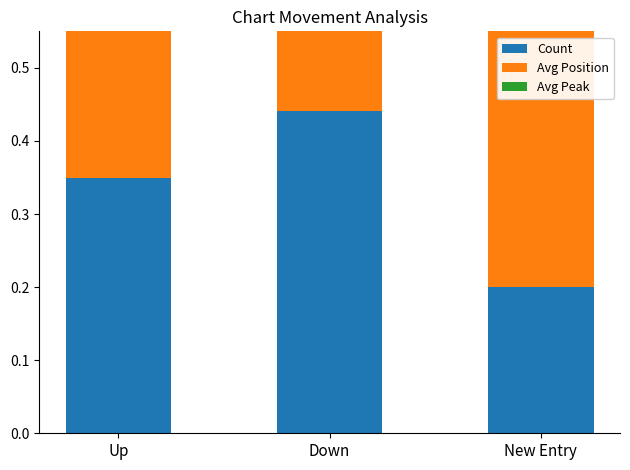

Read the Avg Peak value at New Entry.

0.3